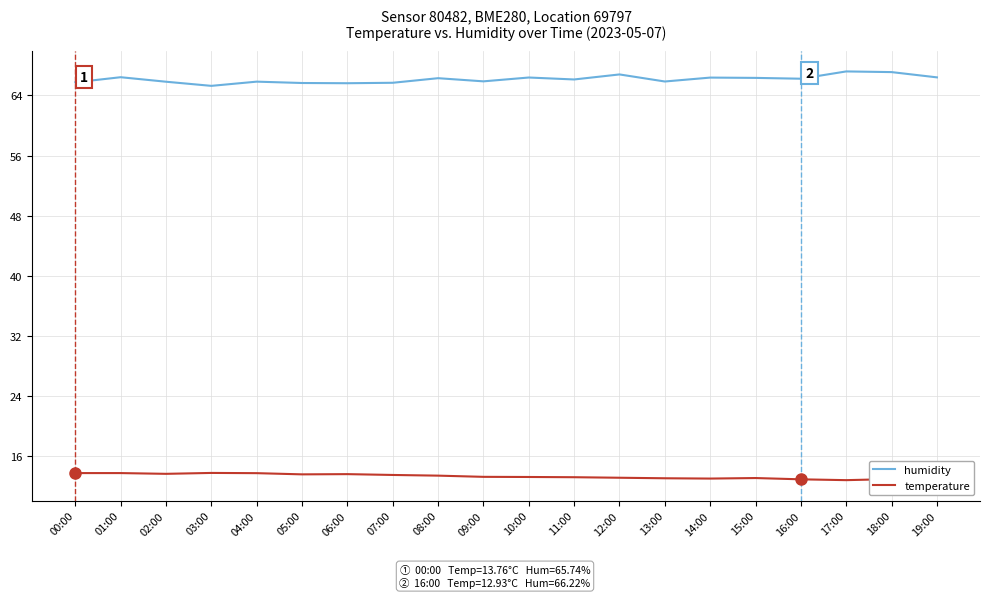

The humidity series shows 39.1 at 19:00. True or false?

False